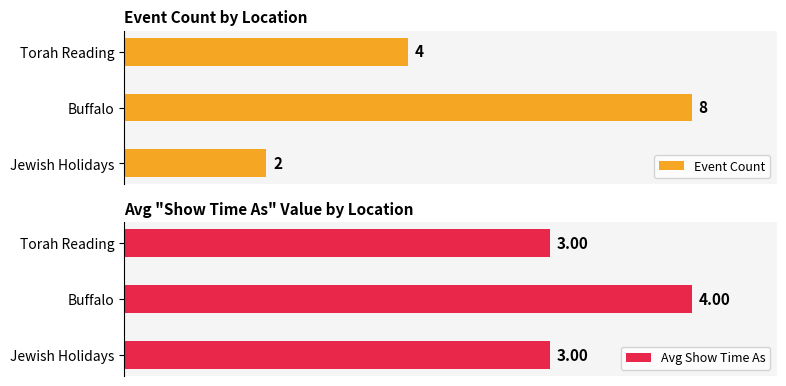

At which label is Event Count closest to 5?

Torah Reading